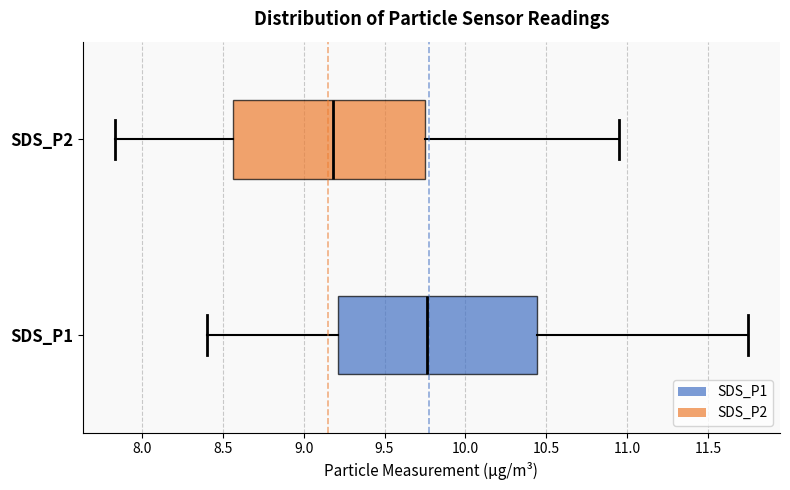

Reading bottom to top, read every box against the x-axis: the position of its median line, the range the box covers, and the ends of its whiskers. The values are not printed on the chart, so give them approximately, as read against the axis.

SDS_P1: median 9.75, box 9.20 to 10.45, whiskers 8.40 to 11.75
SDS_P2: median 9.20, box 8.55 to 9.75, whiskers 7.85 to 10.95